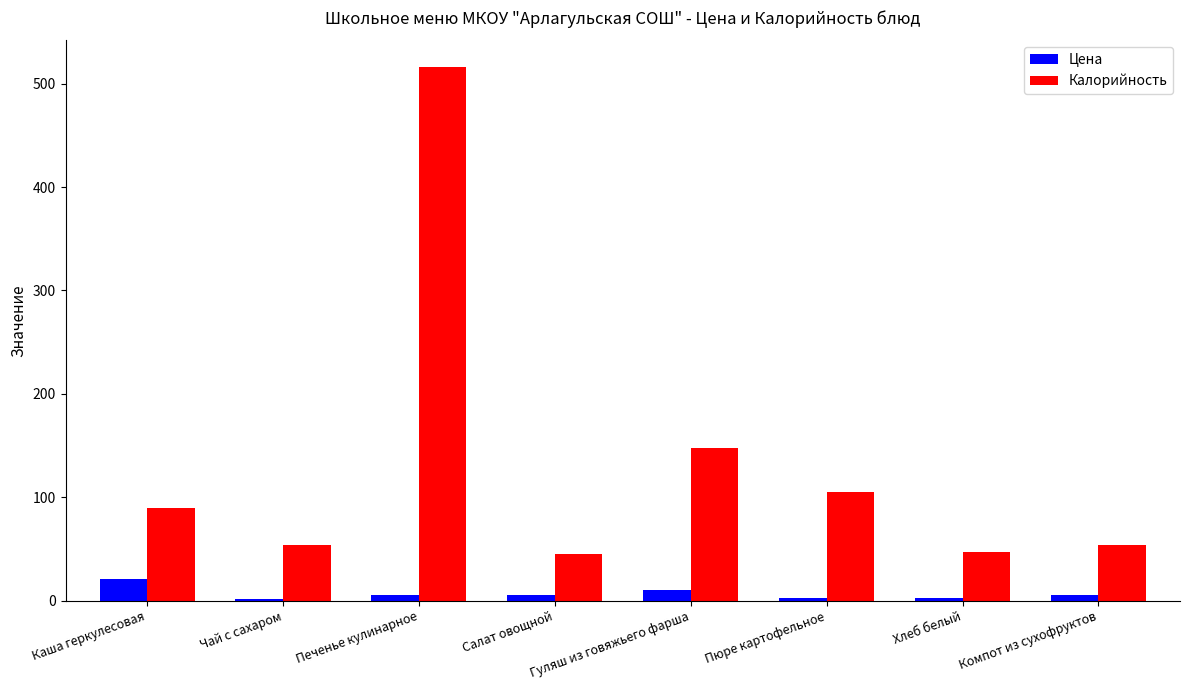

Where is Калорийность nearest to the value 280?

Гуляш из говяжьего фарша